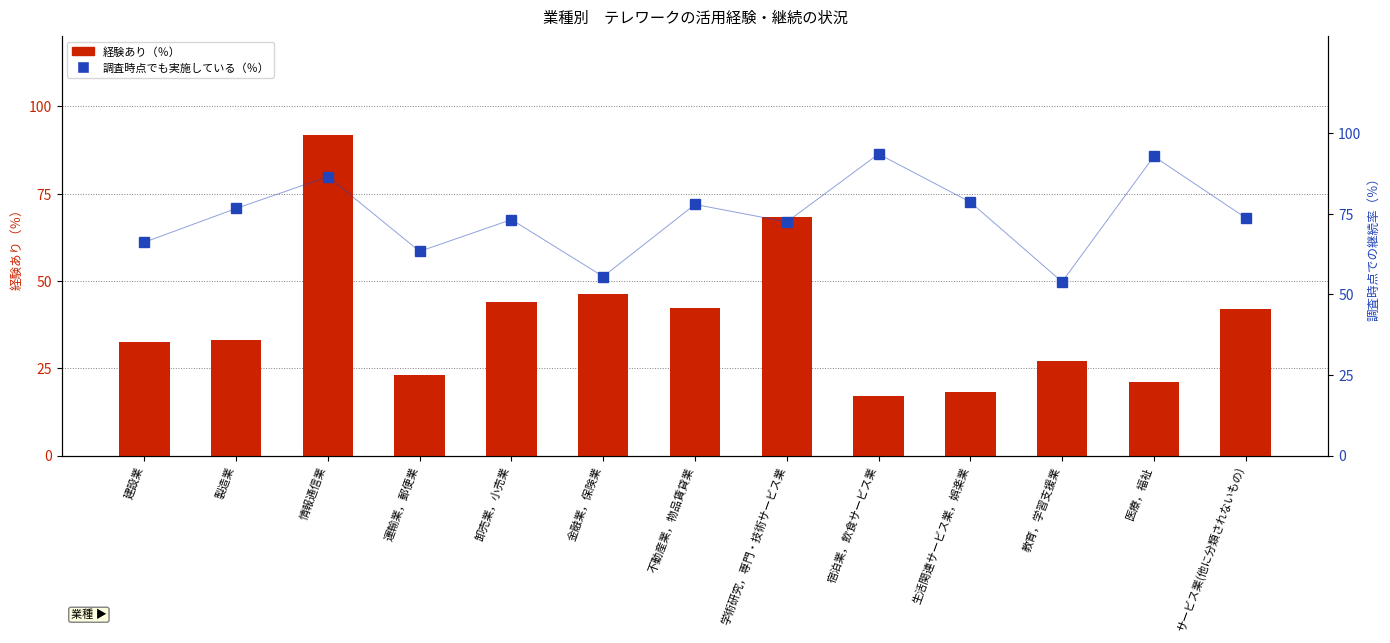

Which series has the largest range (max minus min)?

経験あり